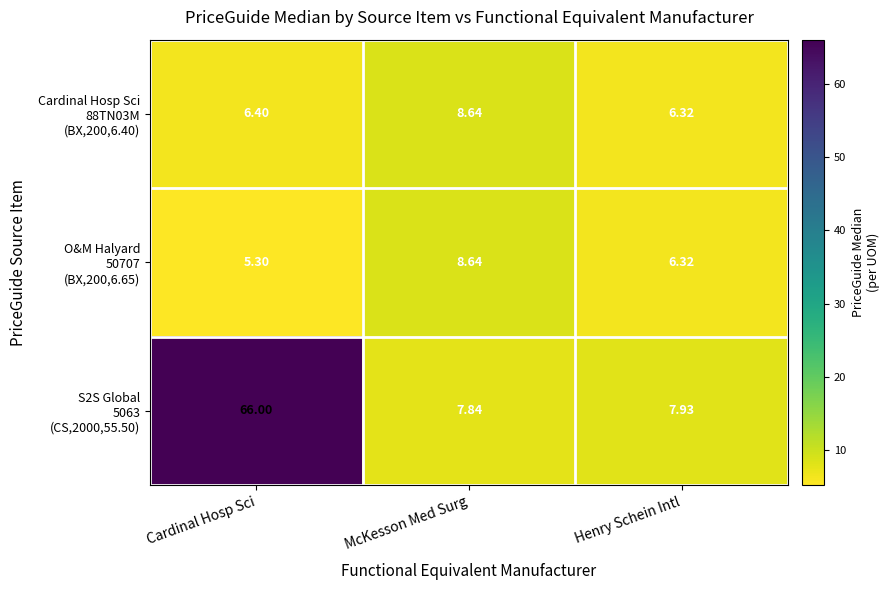

List the series in order of their peak value, lowest first.

Cardinal Hosp Sci 88TN03M (BX,200,6.40), O&M Halyard 50707 (BX,200,6.65), S2S Global 5063 (CS,2000,55.50)